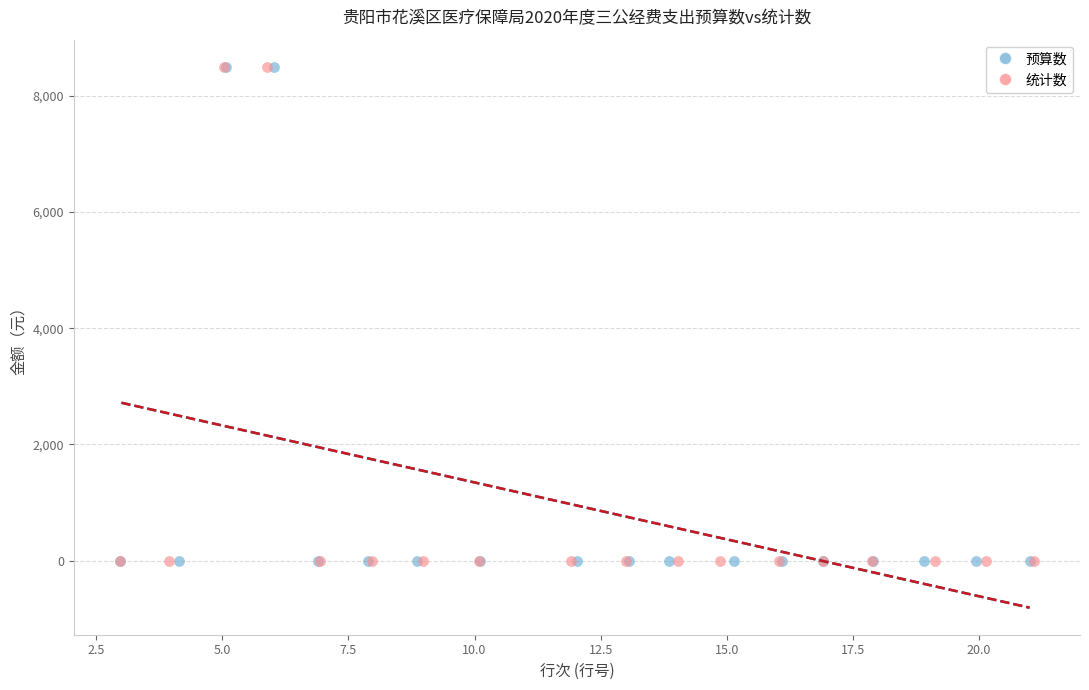

What are all the series names shown in the legend?

预算数, 统计数